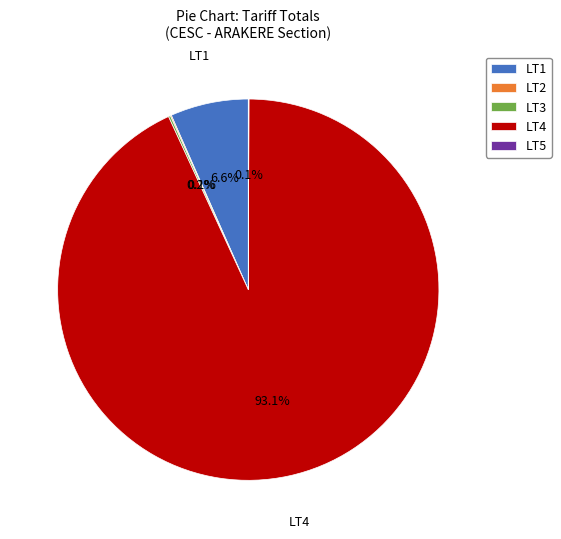

Which category has the biggest portion of the pie?

LT4